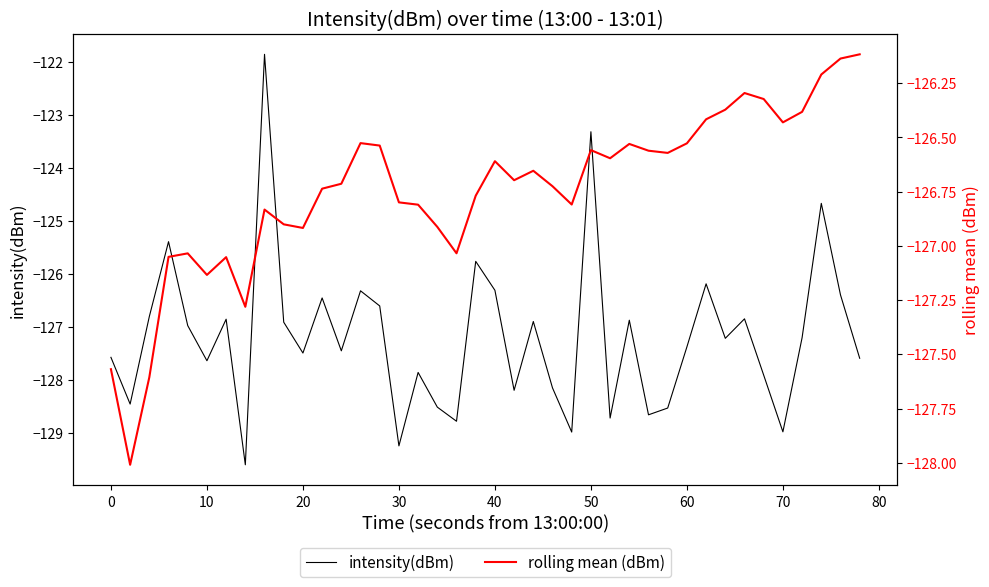

True or false: intensity(dBm) has more than 1 interior local peaks.

True